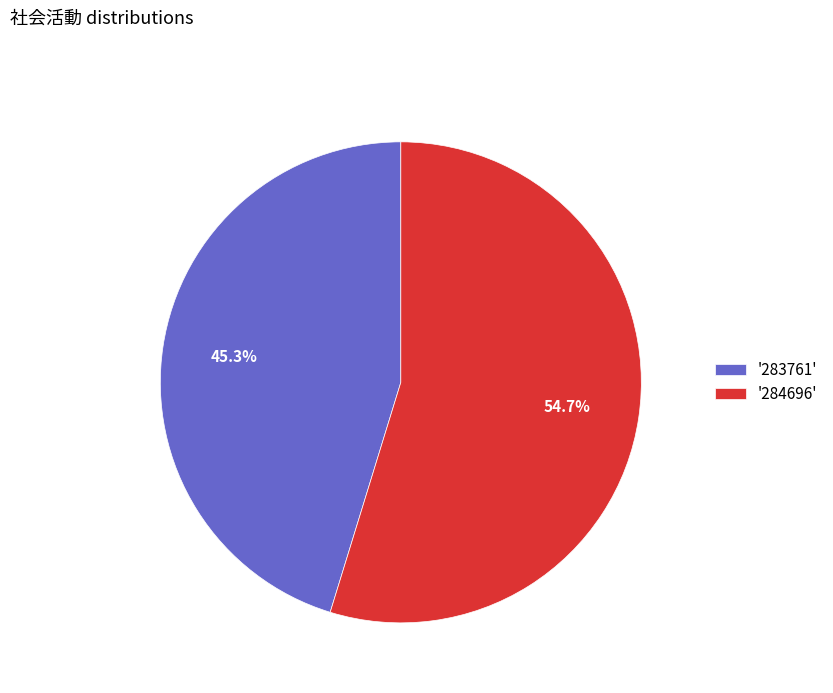

What is the majority slice?

'284696'